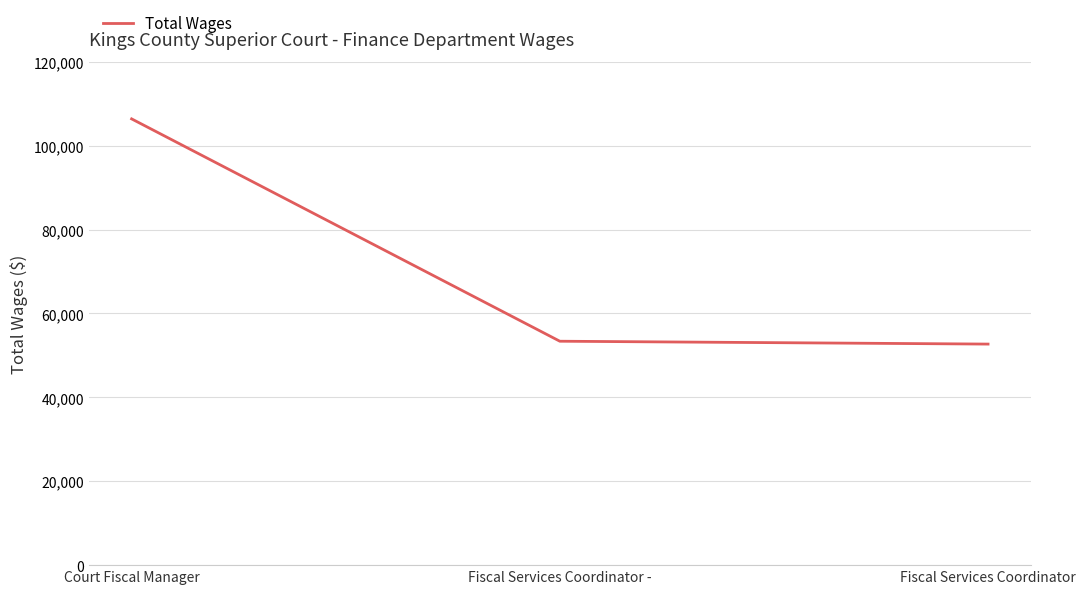

What is the change in value from Fiscal Services Coordinator - to Fiscal Services Coordinator?

-682